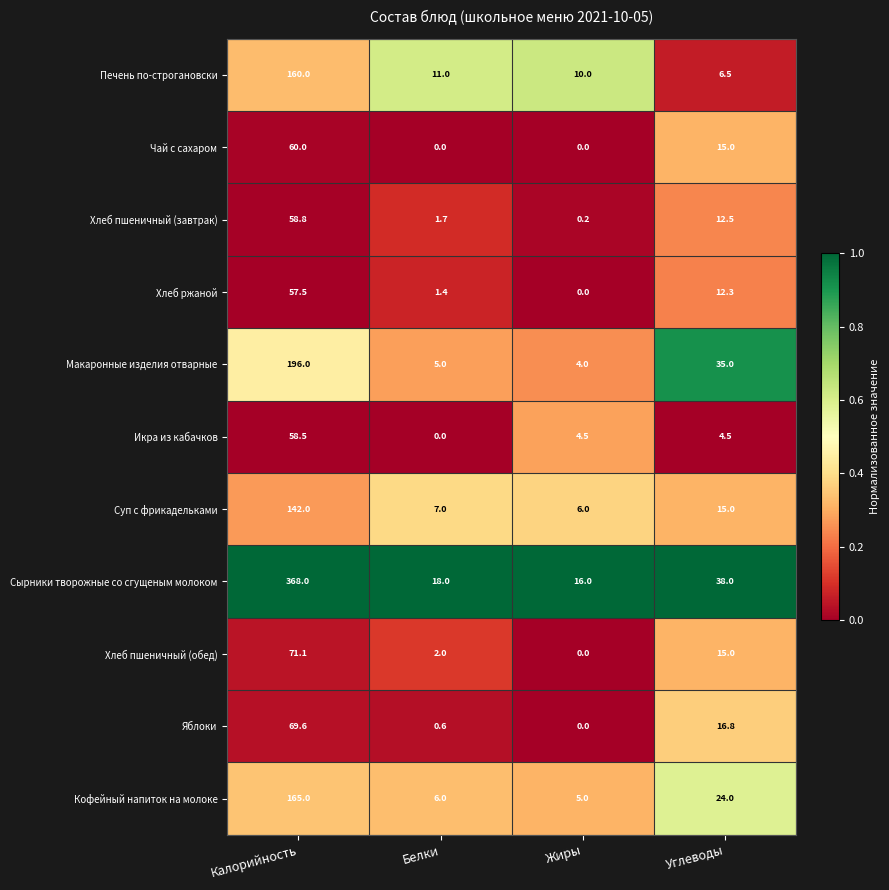

What is the average value of the Хлеб пшеничный (обед) series?

22.0